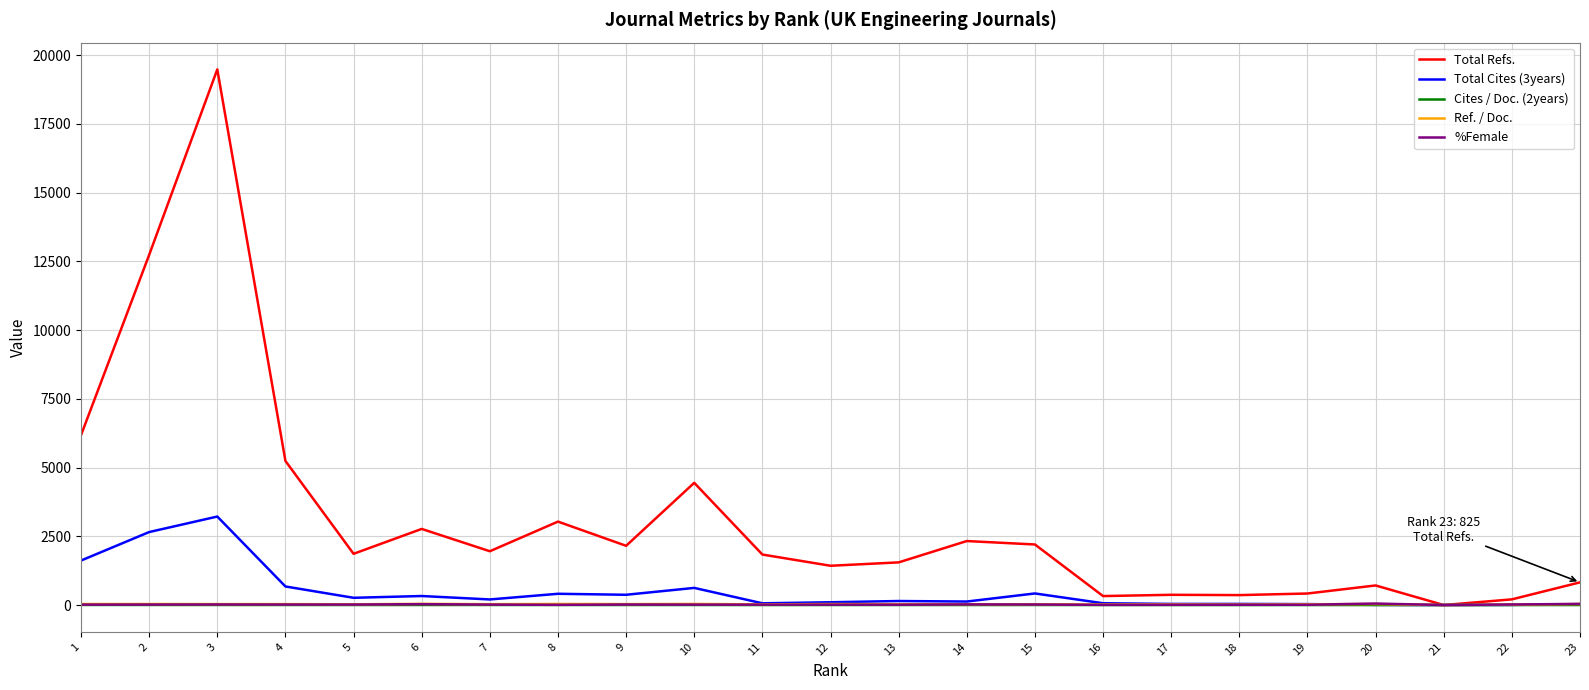

Is this an area chart (filled region under the line)?

No